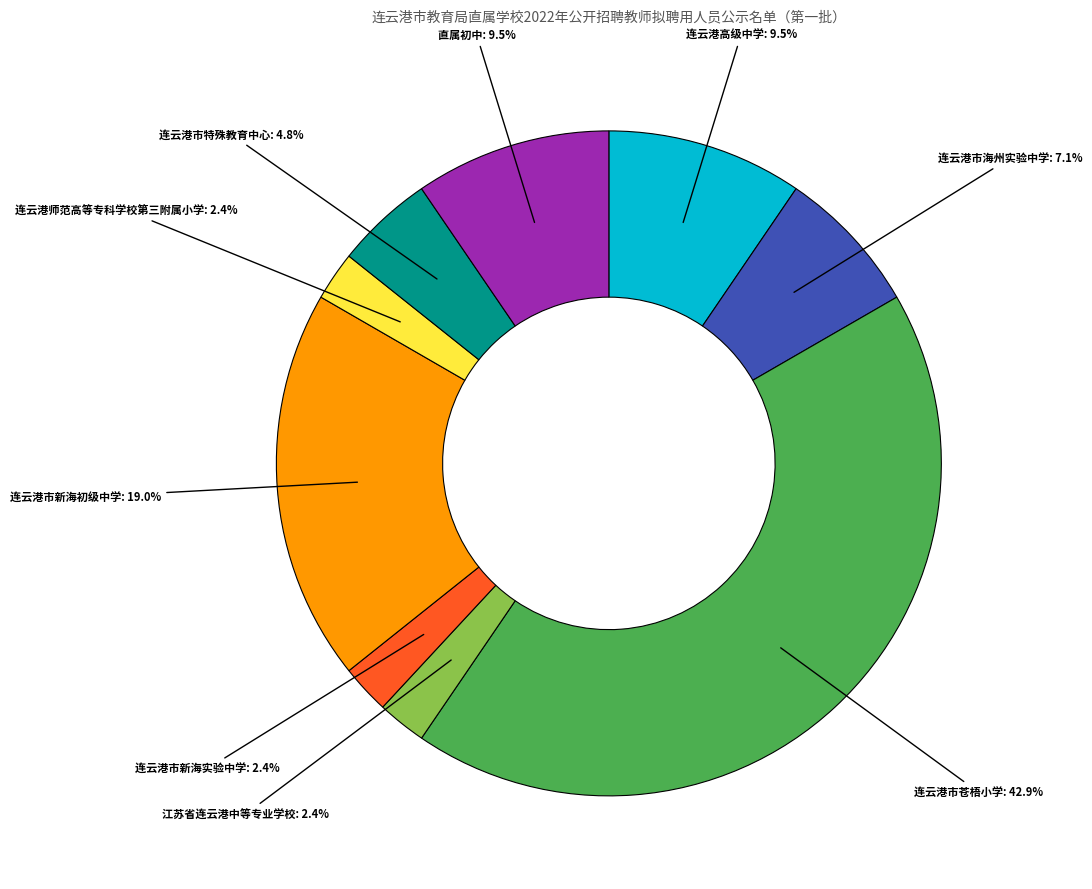

Is it true that 直属初中 is 1% of the pie?

False